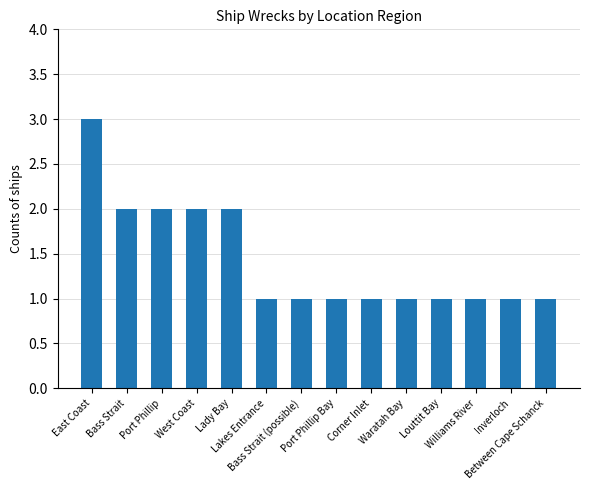

What is the minimum value shown in the chart?

1